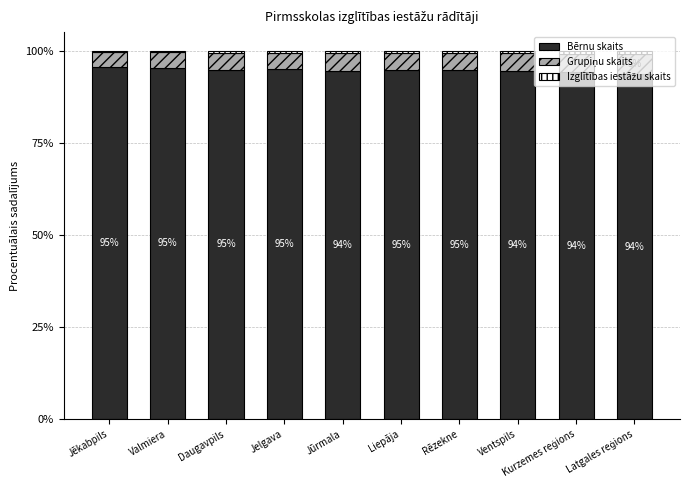

At which label does Bērnu skaits first exceed 94?

Jēkabpils